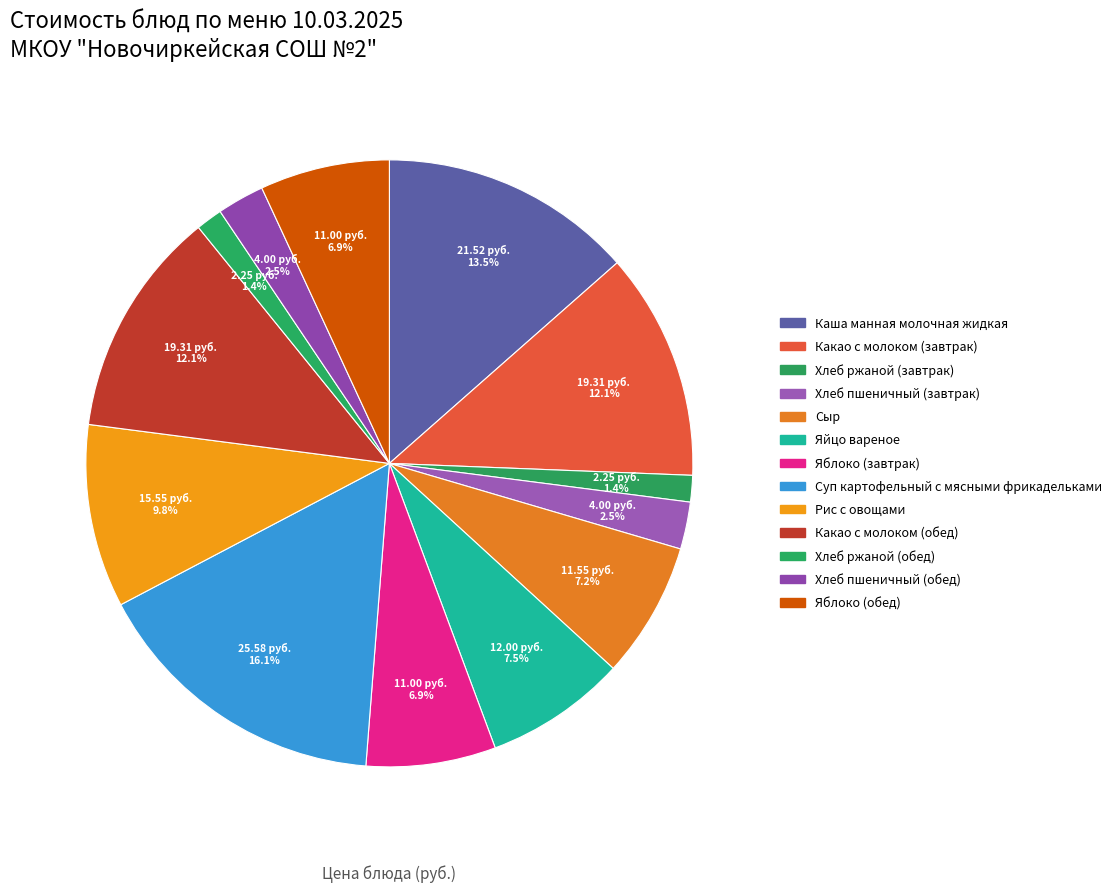

Count the number of slices in the pie.

13